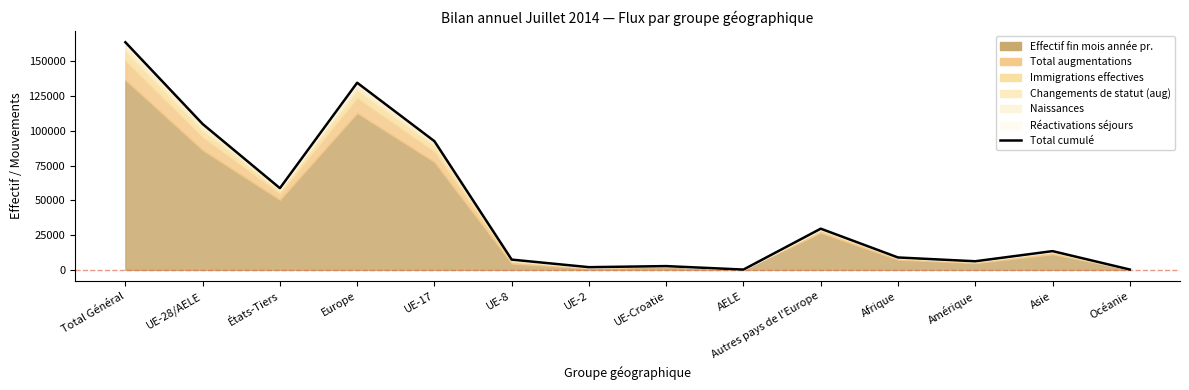

How many lines are shown in the chart?

1